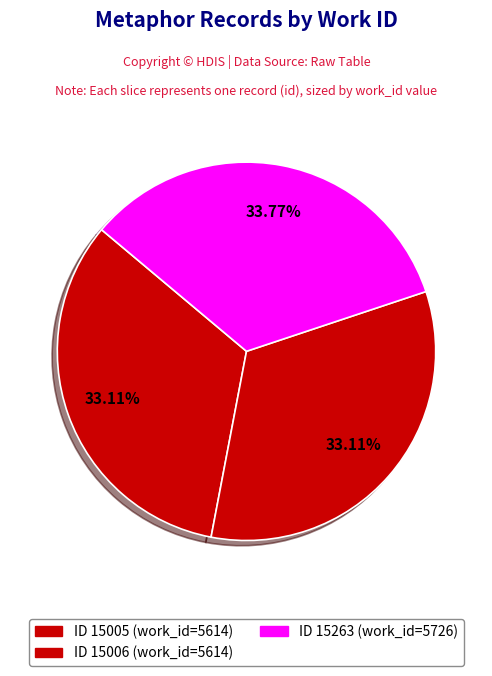

How many segments does this pie chart have?

3